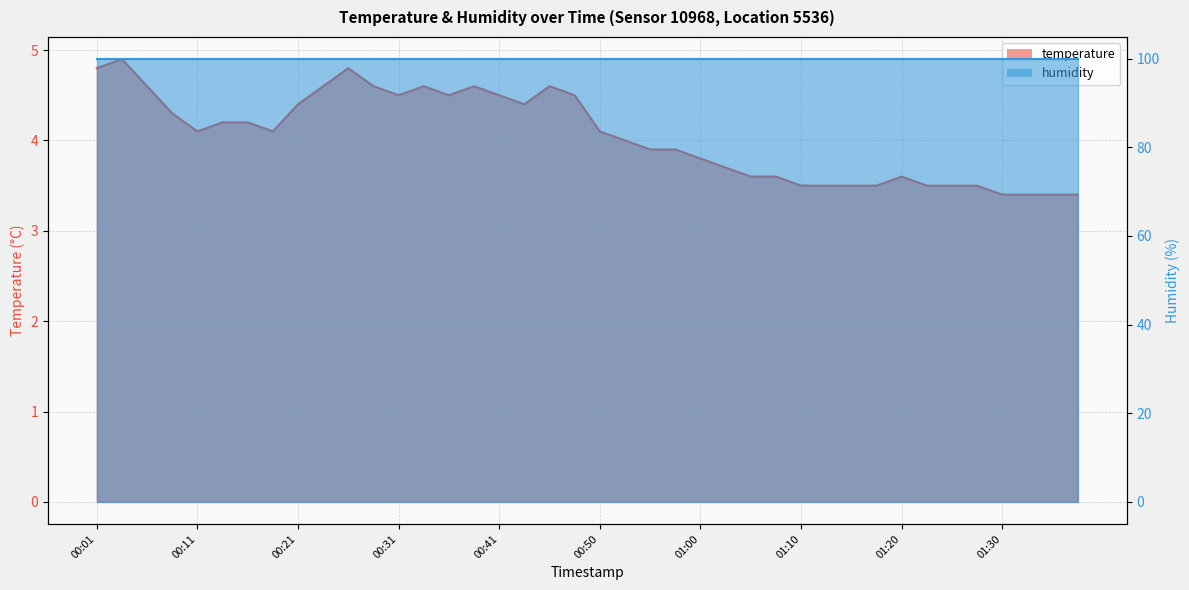

Where is the first local maximum?

00:04